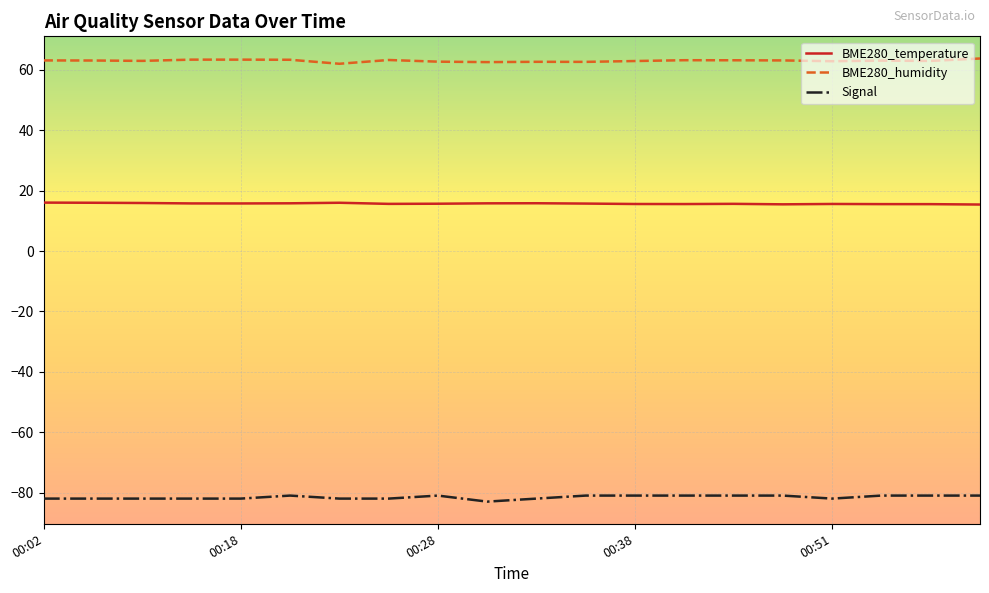

True or false: BME280_humidity and BME280_temperature cross at least once.

False